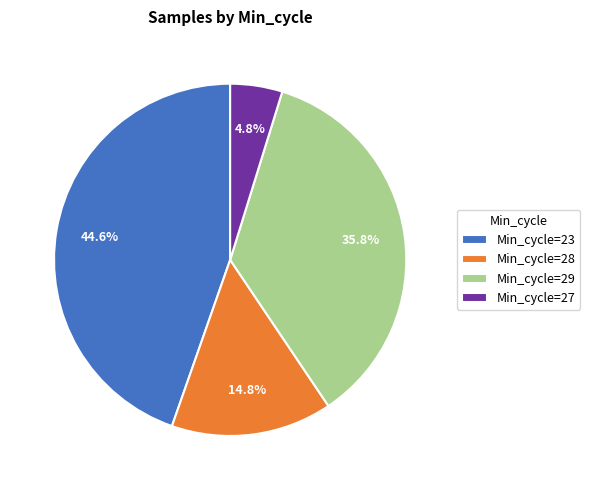

Combined, what portion of the pie is Min_cycle=23 and Min_cycle=29?

80.4%